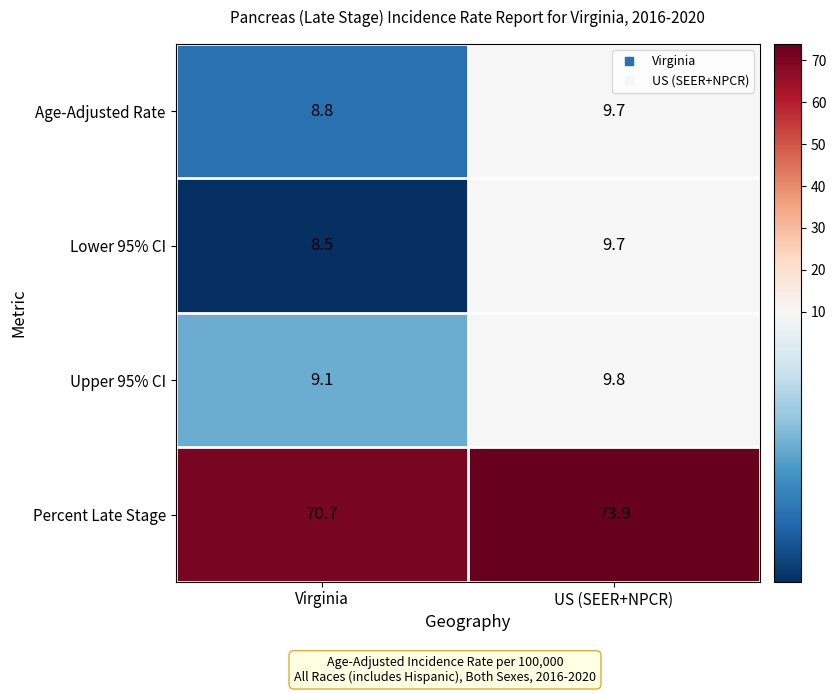

At how many categories does at least one series exceed 59?

2